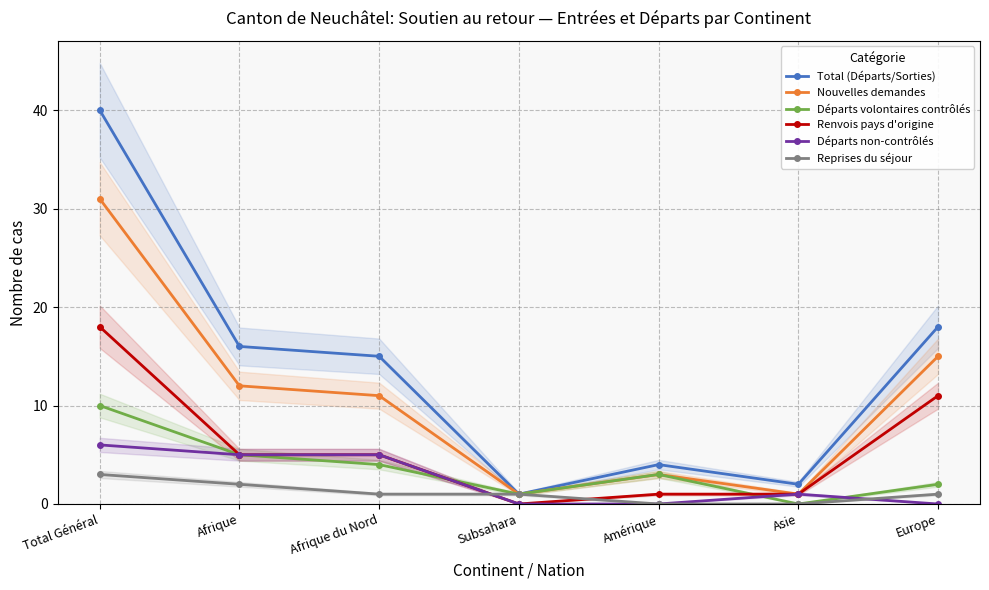

What is the greatest value displayed?

40